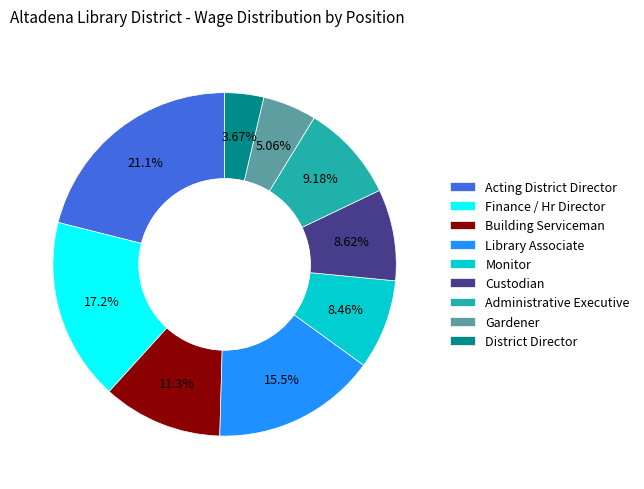

Is there a majority slice in this chart?

No